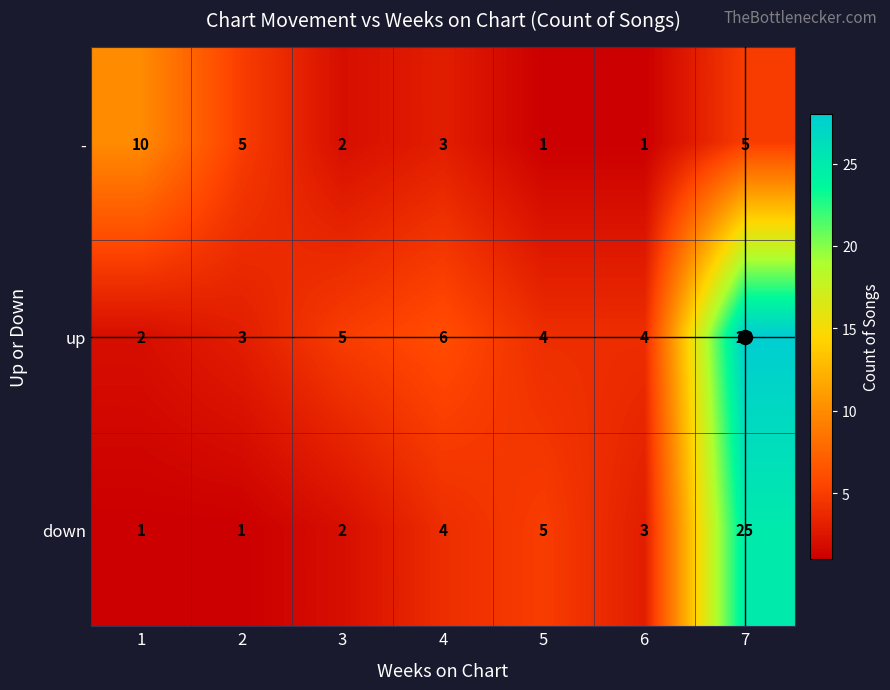

The value of down at 2 is 0. True or false?

False